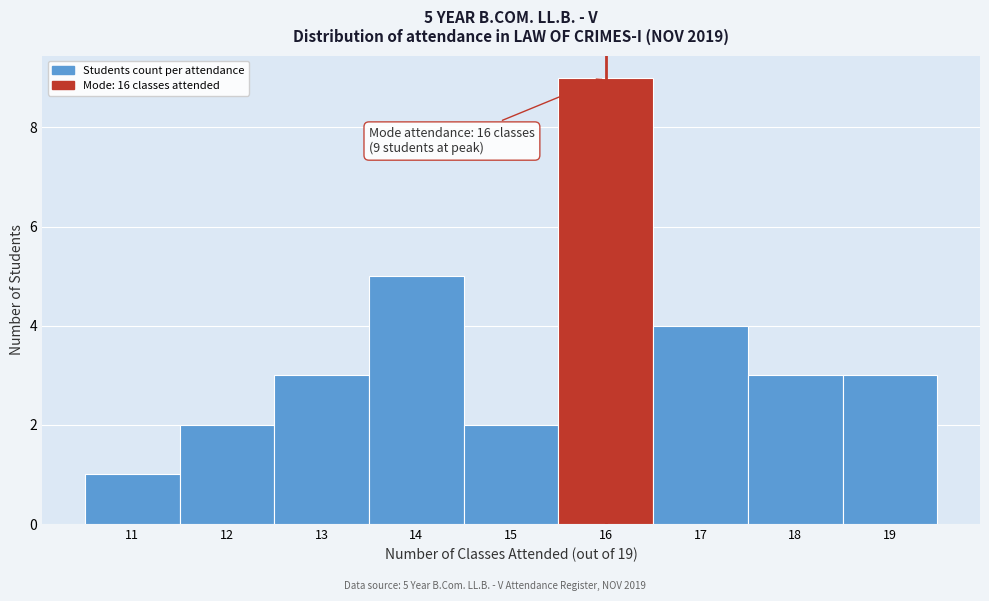

Which range on the x-axis has the tallest bar?

15.5 to 16.5